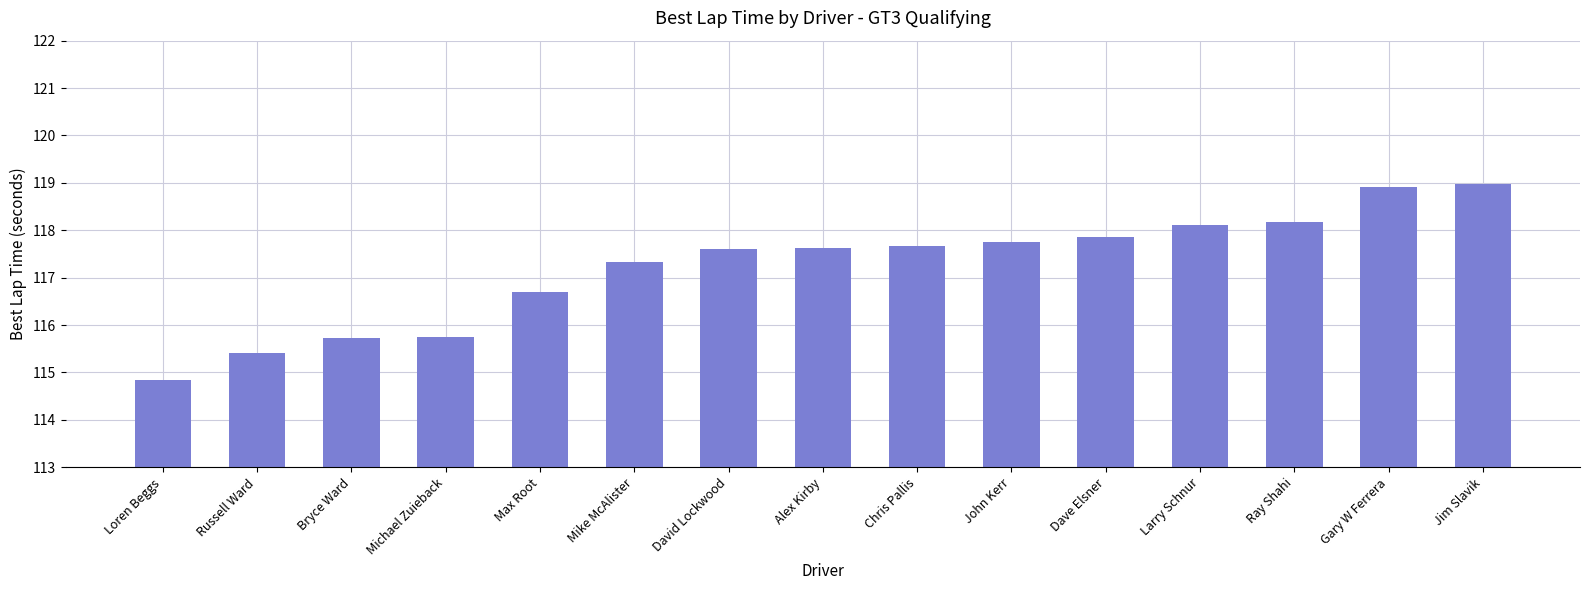

How many bars are there in total?

15